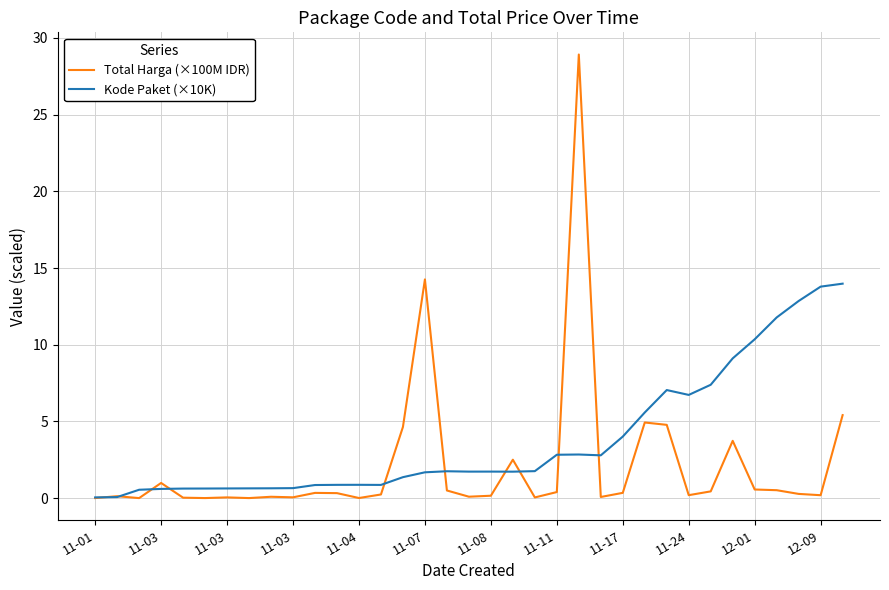

List the series in order of their peak value, lowest first.

Kode Paket (×10K), Total Harga (×100M IDR)